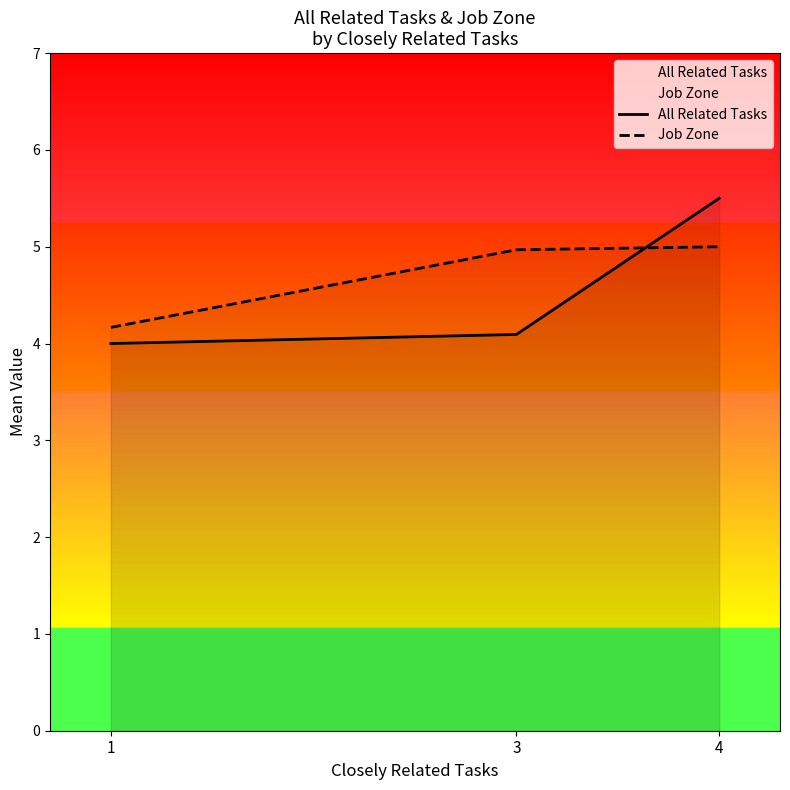

Read the All Related Tasks value at 4.

5.5